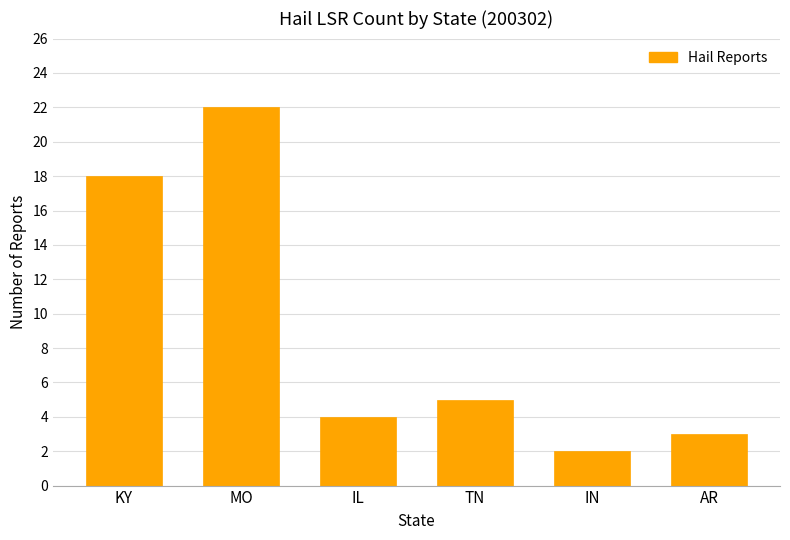

List the labels in order of value, largest first.

MO, KY, TN, IL, AR, IN